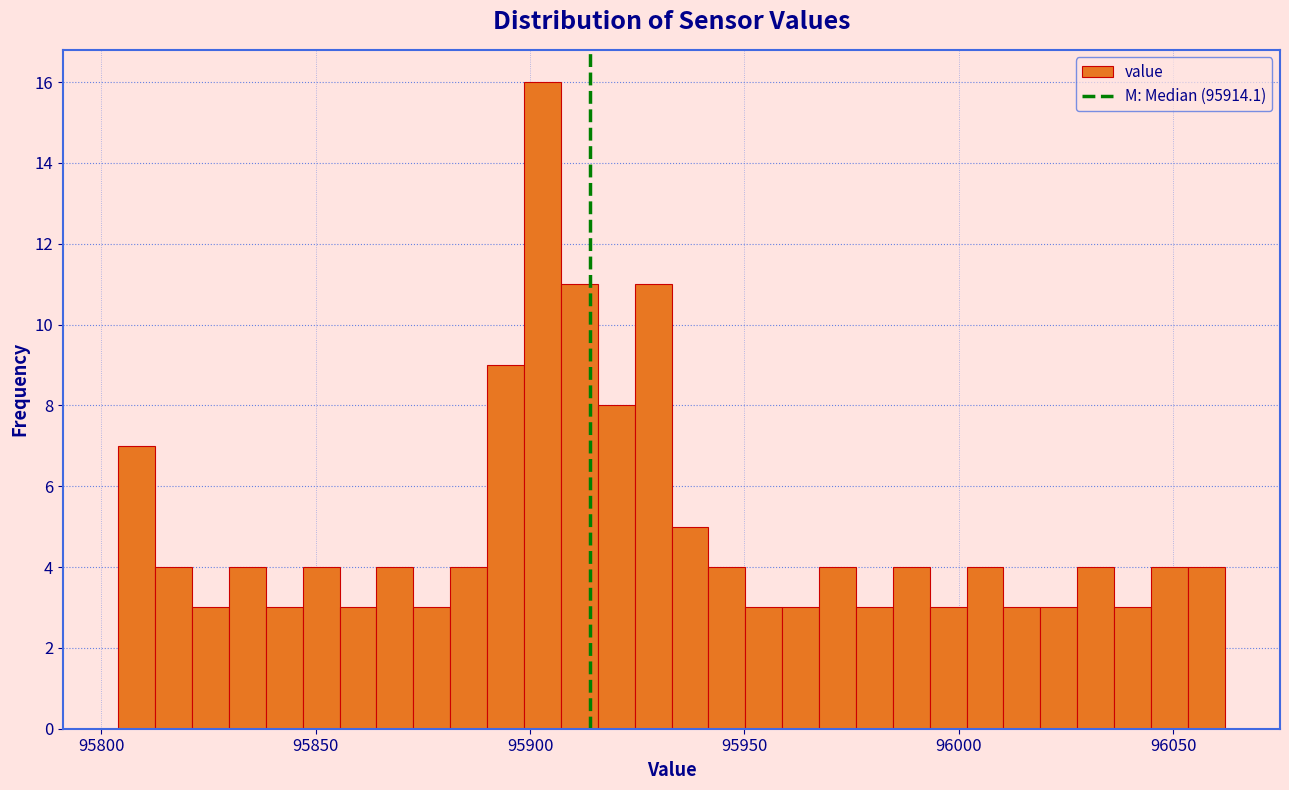

Read against the x-axis, roughly where is the centre of the tallest bar?

95905